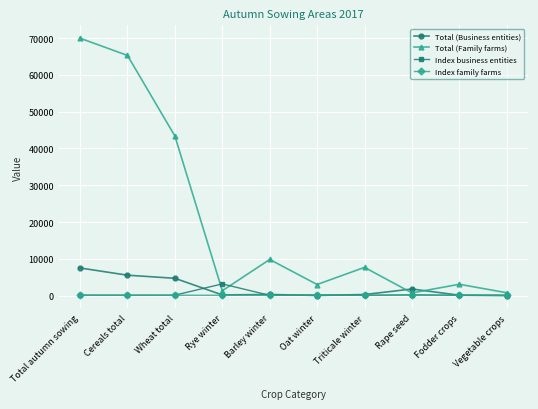

What is the highest value of the Total (Family farms) series?

69945.0